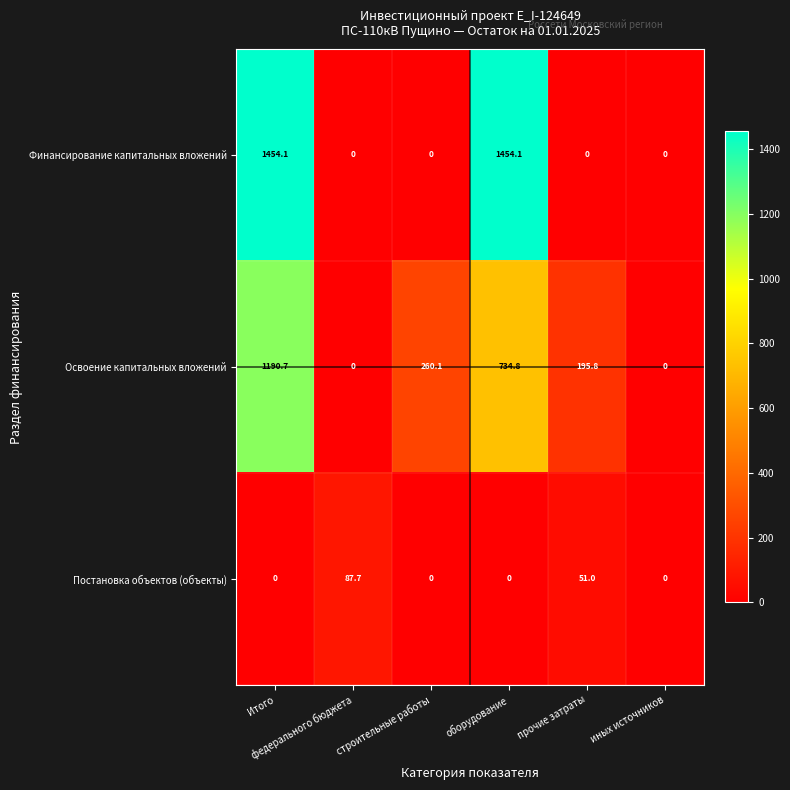

At how many categories does at least one series exceed 1308?

2